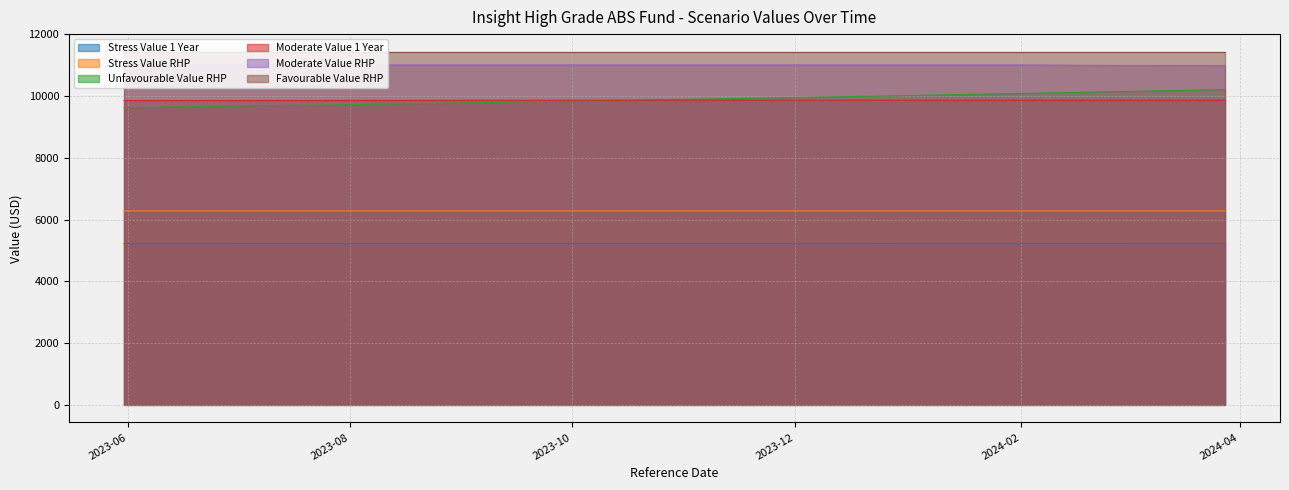

What is the greatest value displayed?

11432.7